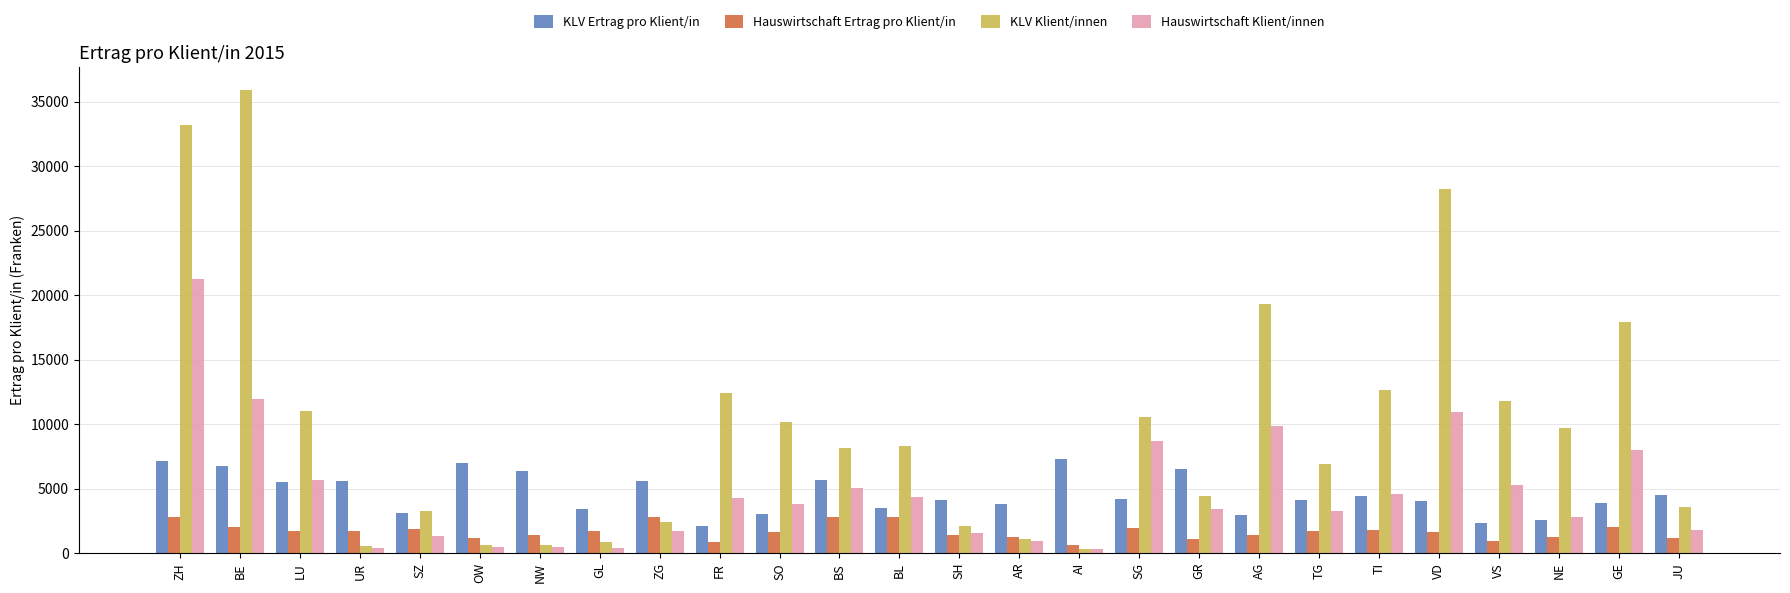

Where does the Hauswirtschaft Ertrag pro Klient/in series first go above 1682?

ZH